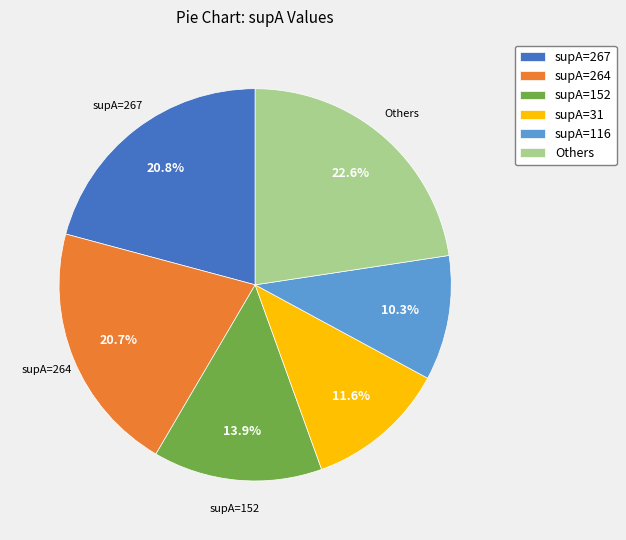

What is the ratio of the value at supA=152 to the value at Others?

0.6